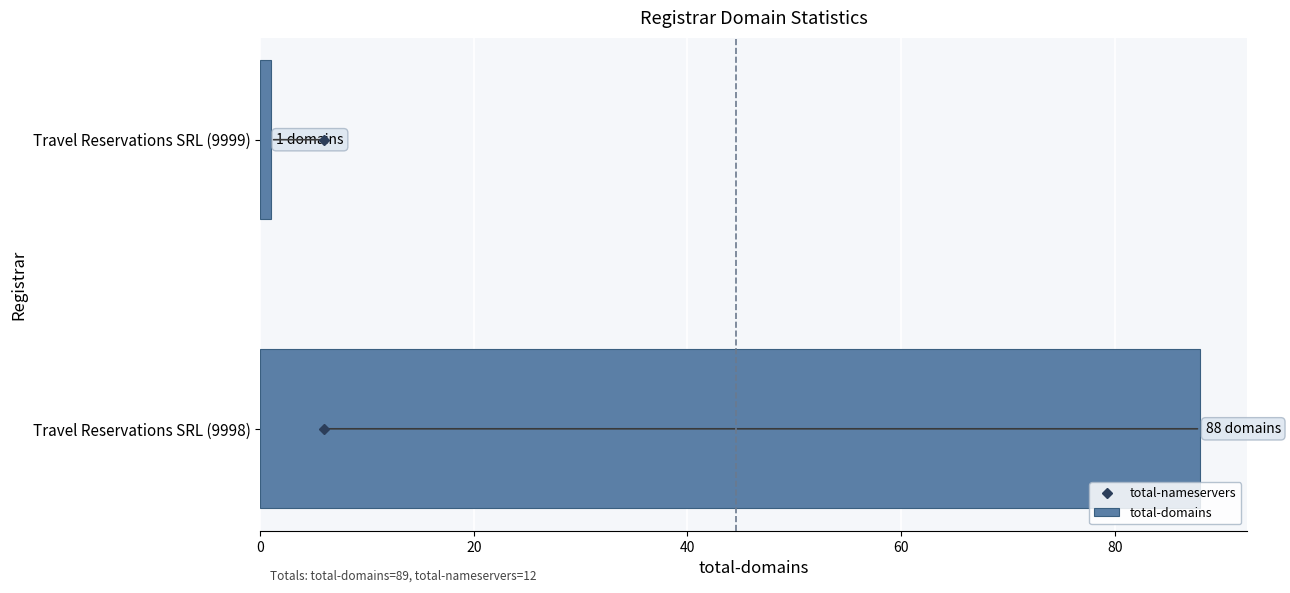

The chart shows a value of 88 at Travel Reservations SRL (9998). True or false?

True